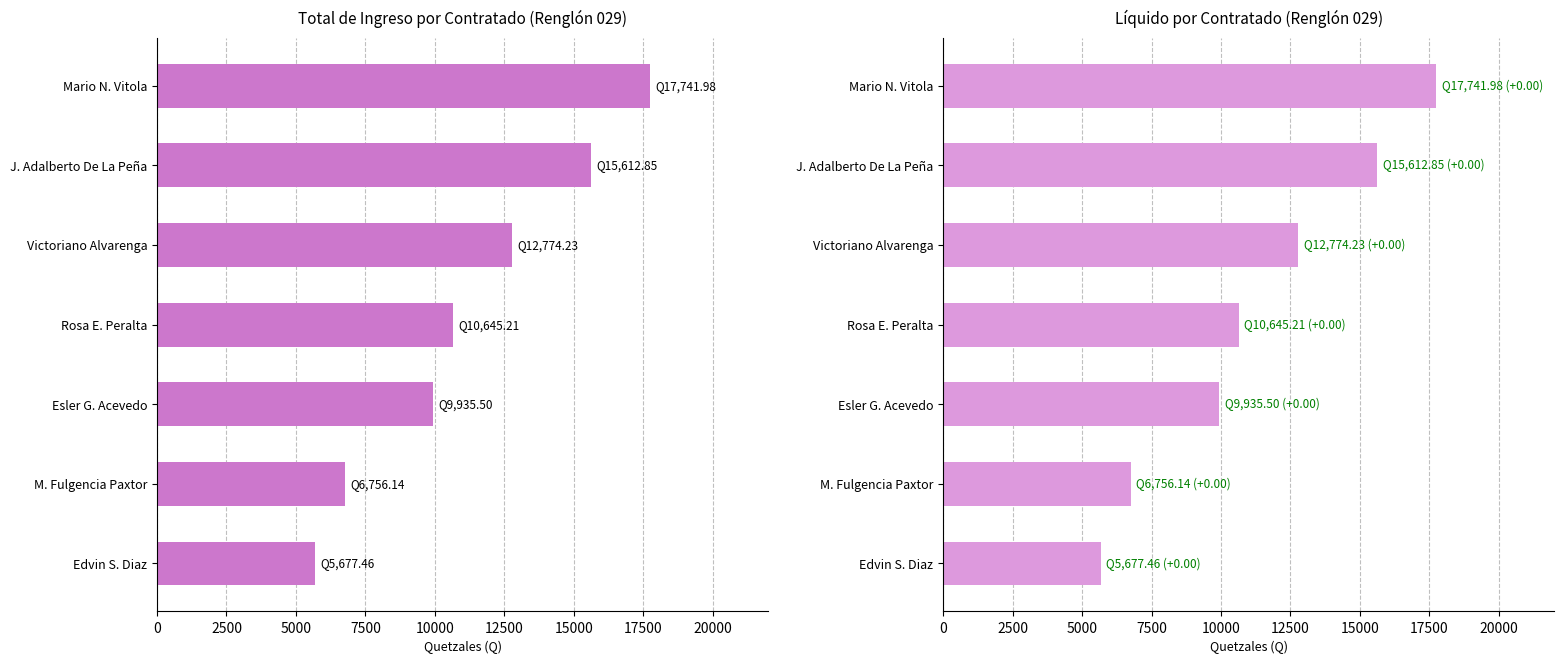

Reading left to right, what are all the values shown in this chart?

Total de Ingreso: 5677.5	6756.1	9935.5	10645.2	12774.2	15612.9	17742.0
Líquido: 5677.5	6756.1	9935.5	10645.2	12774.2	15612.9	17742.0